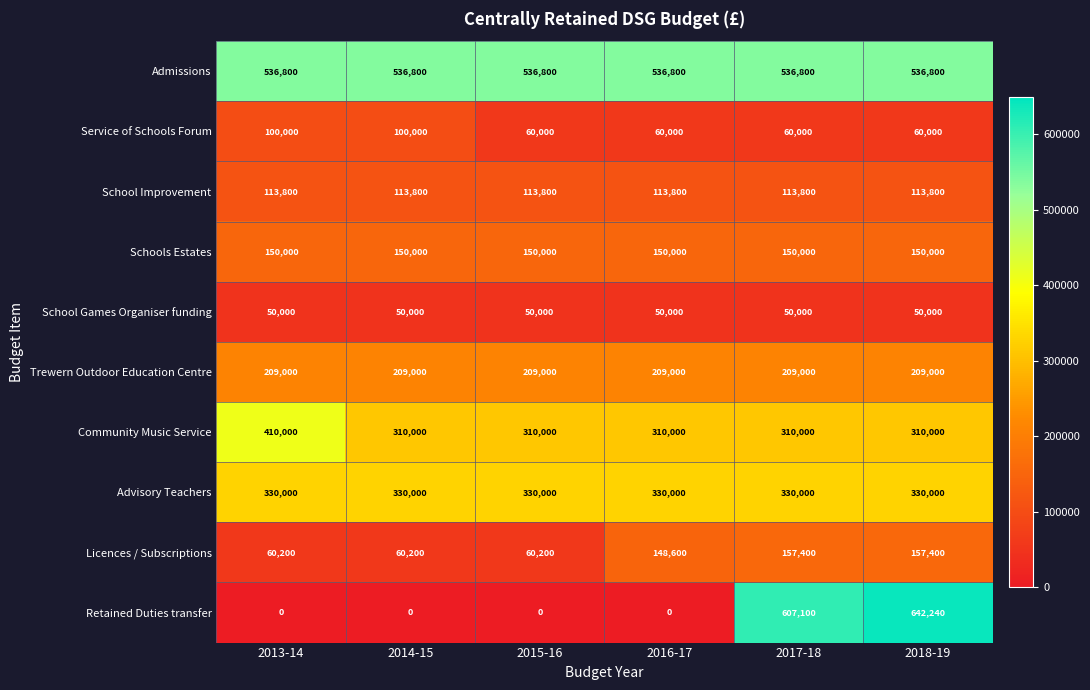

What is the total value across all series at 2017-18?

2524100